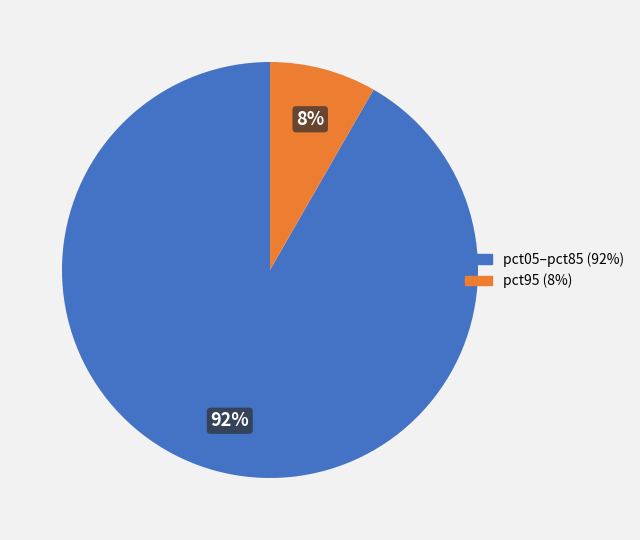

How many segments does this pie chart have?

2